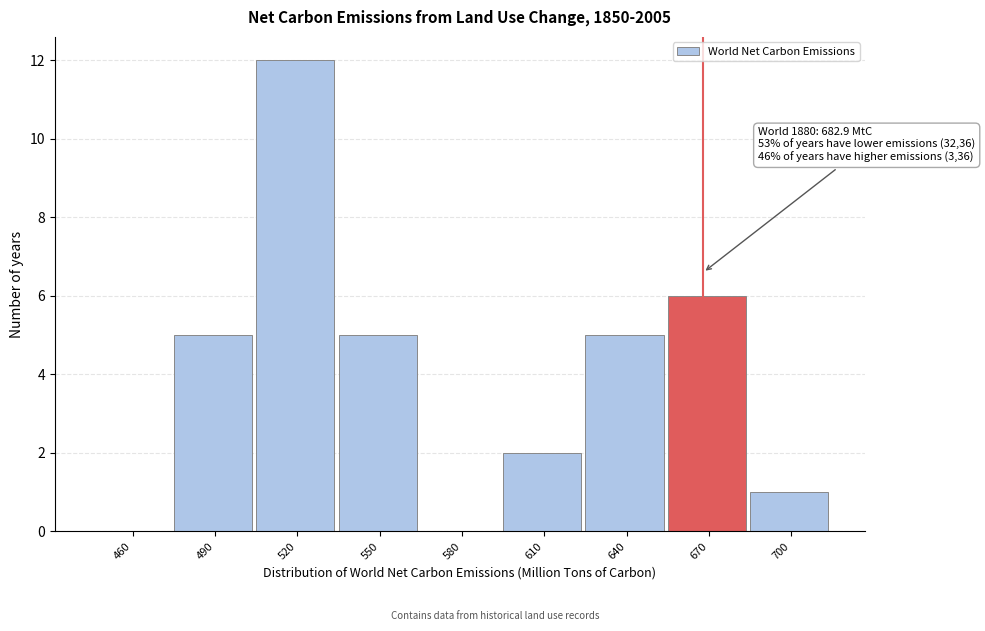

Reading right to left, transcribe all the data shown in this chart.

700=1	670=6	640=5	610=2	580=0	550=5	520=12	490=5	460=0